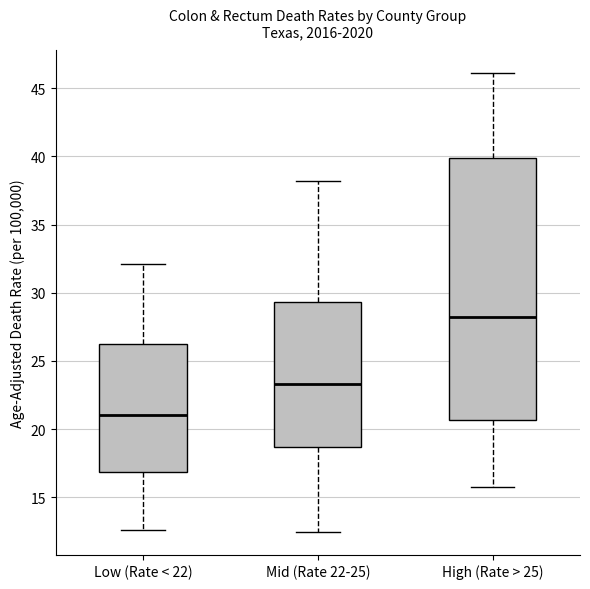

Reading left to right, read every box against the y-axis: the position of its median line, the range the box covers, and the ends of its whiskers. The values are not printed on the chart, so give them approximately, as read against the axis.

Low (Rate < 22): median 21.0, box 17.0 to 26.0, whiskers 12.5 to 32.0
Mid (Rate 22-25): median 23.5, box 18.5 to 29.5, whiskers 12.5 to 38.0
High (Rate > 25): median 28.0, box 20.5 to 40.0, whiskers 16.0 to 46.0